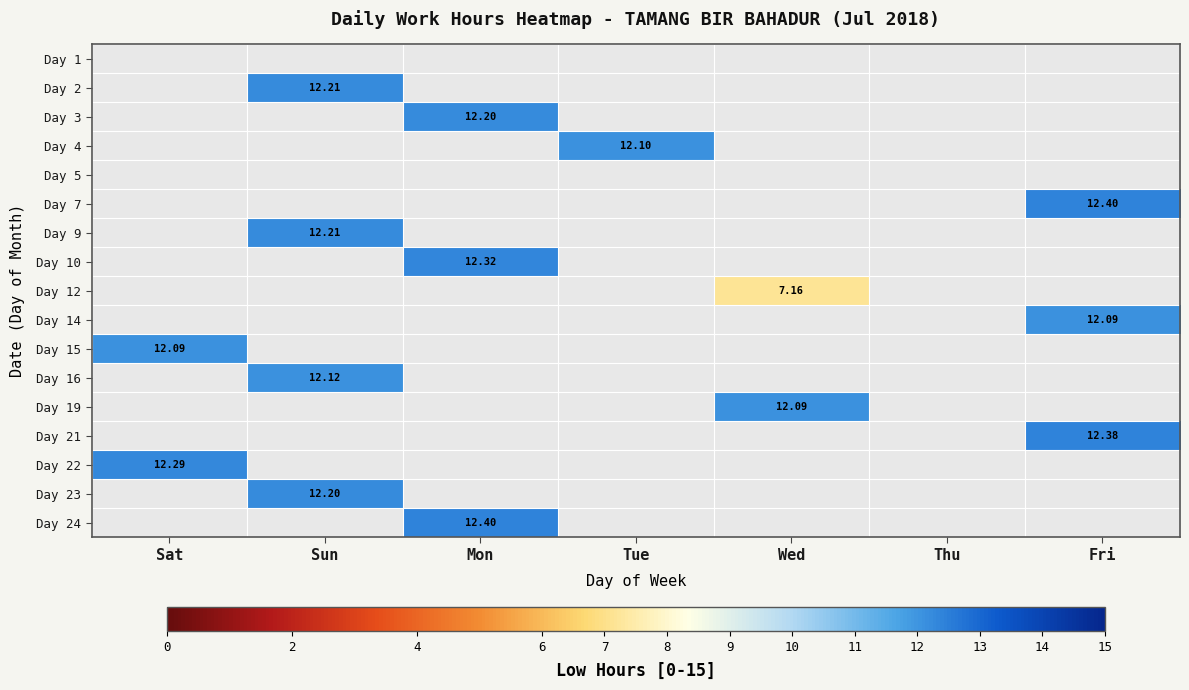

How many positive values does the Day 14 series have?

1